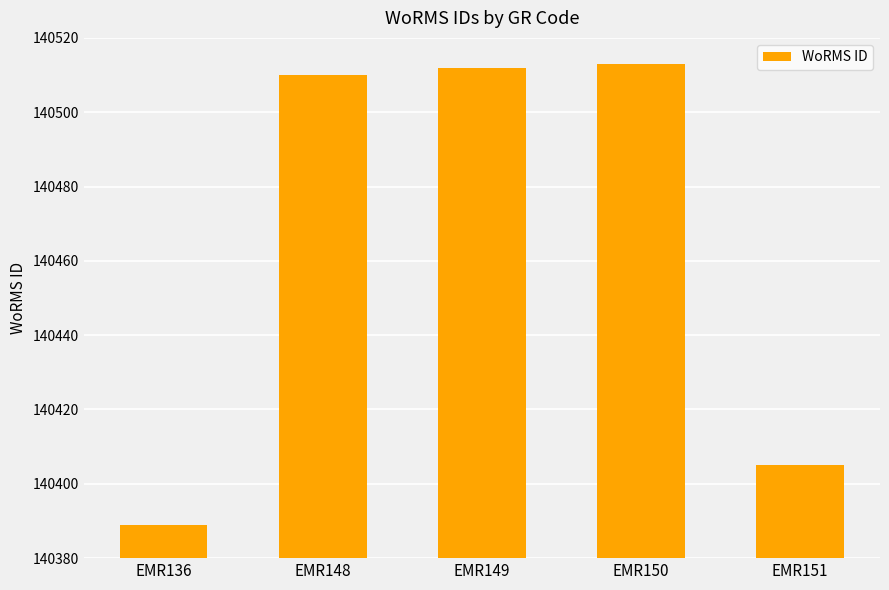

At which label is the value closest to 140451?

EMR151